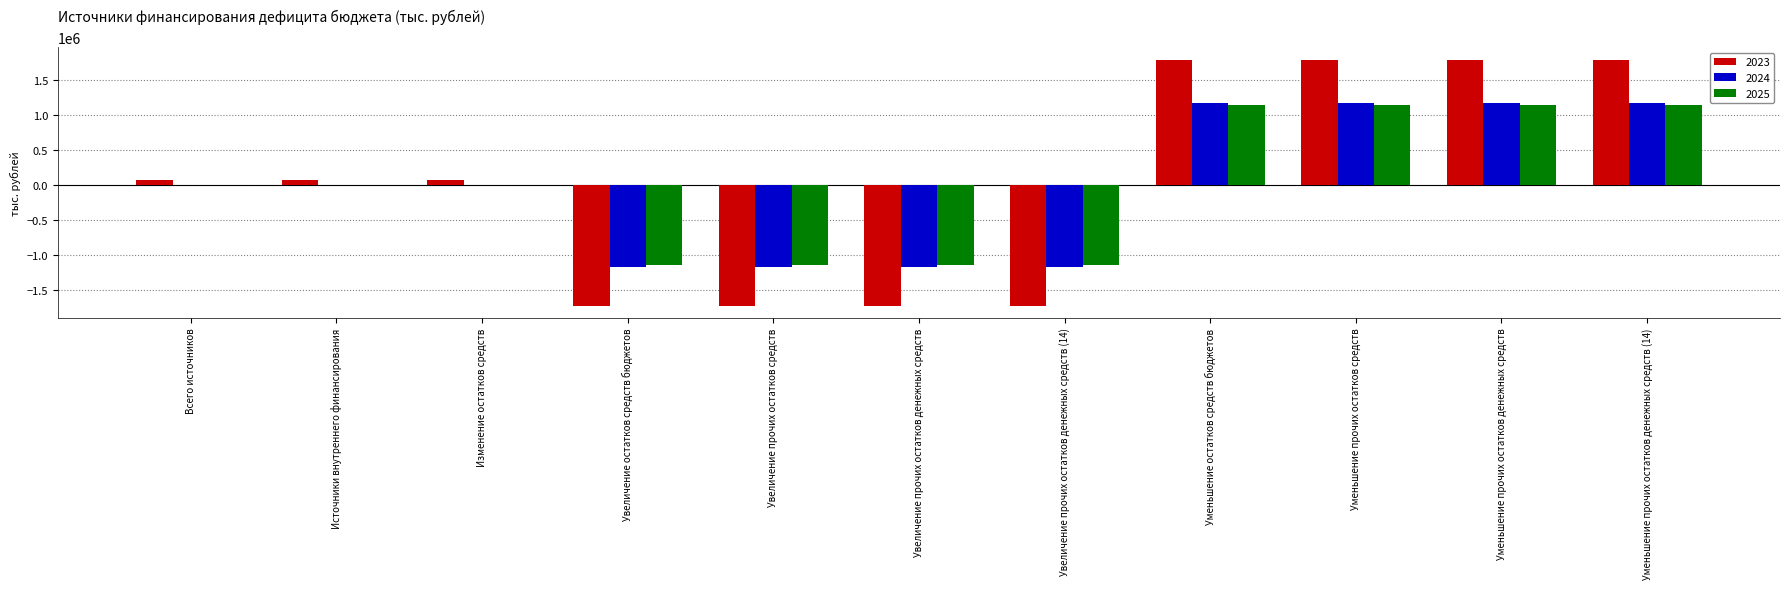

What is the maximum value for 2025?

1138181.0